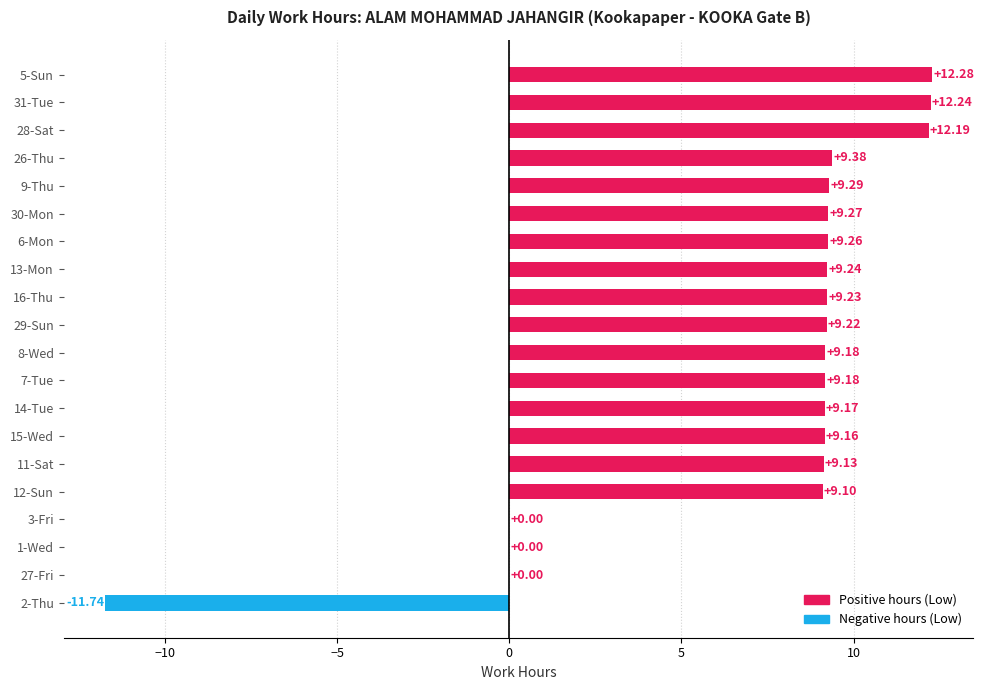

What is the ratio of the value at 29-Sun to the value at 6-Mon?

1.0